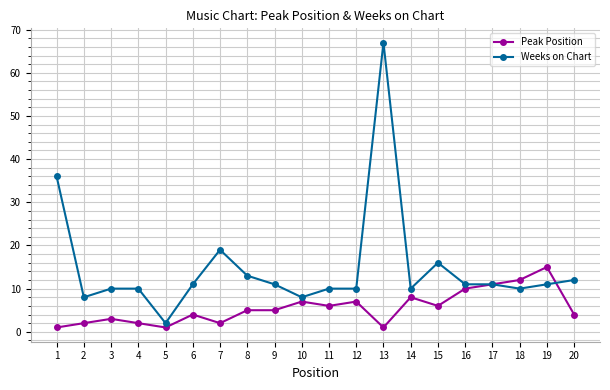

Is it true that Weeks on Chart equals 6 at 17?

False